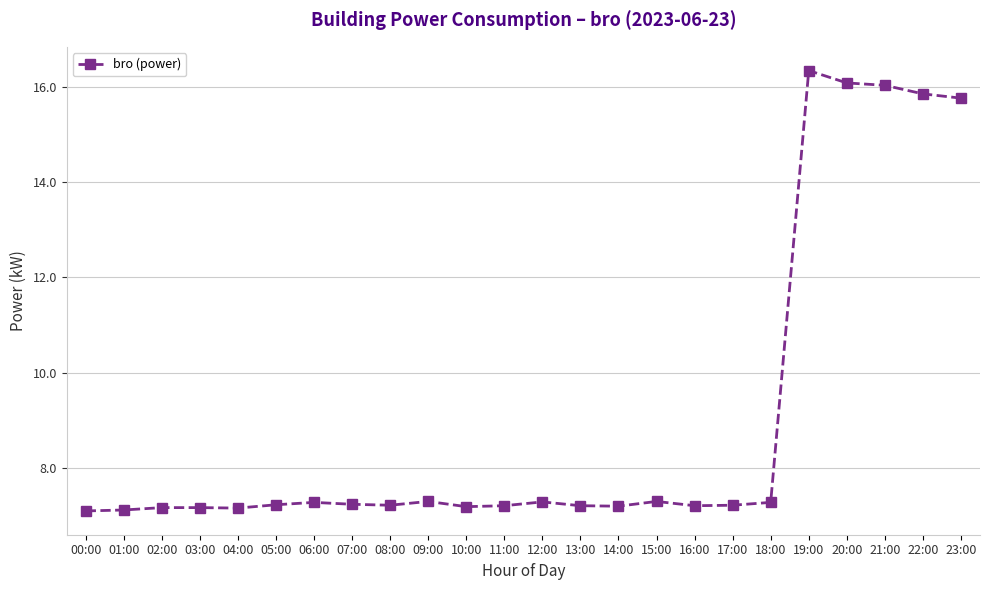

What is the change in value from 04:00 to 09:00?

+0.1